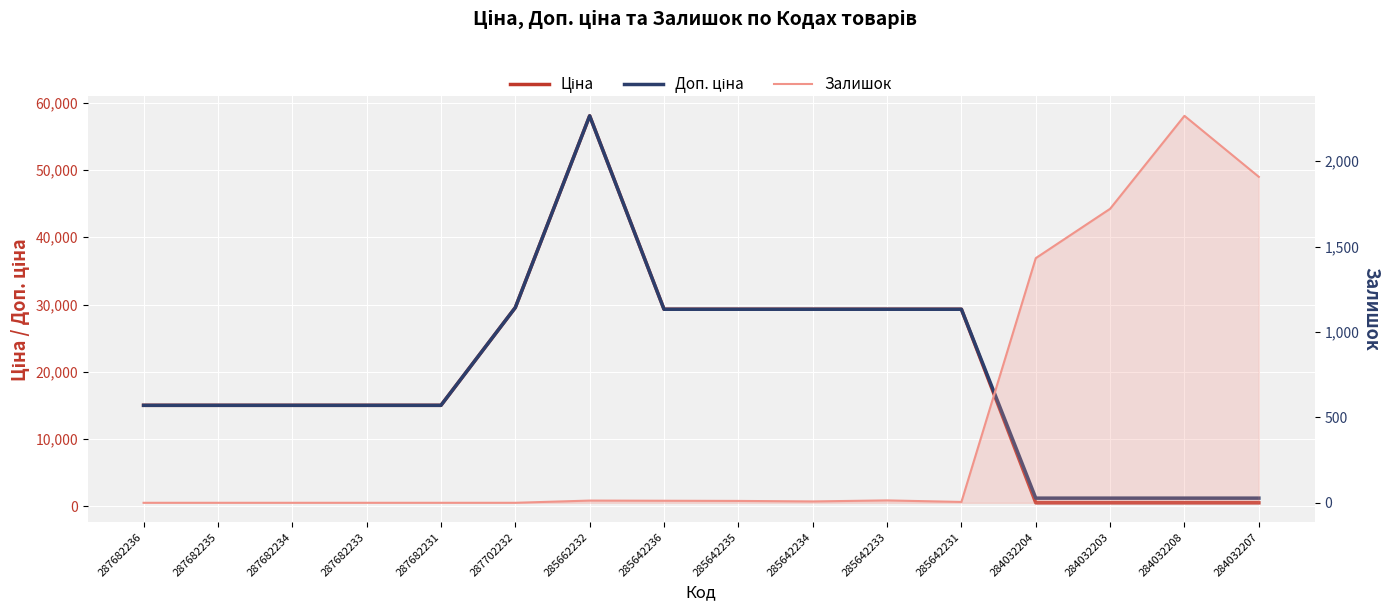

How many lines are shown in the chart?

3